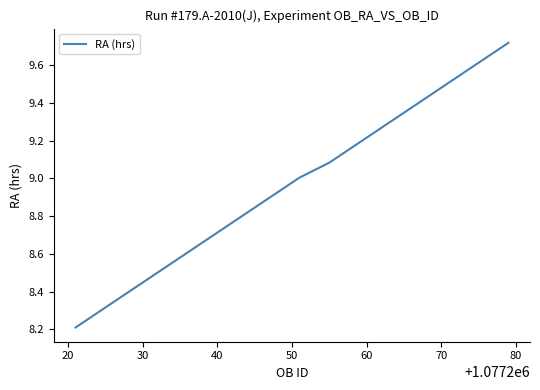

What is the difference between the maximum and minimum values?

1.5